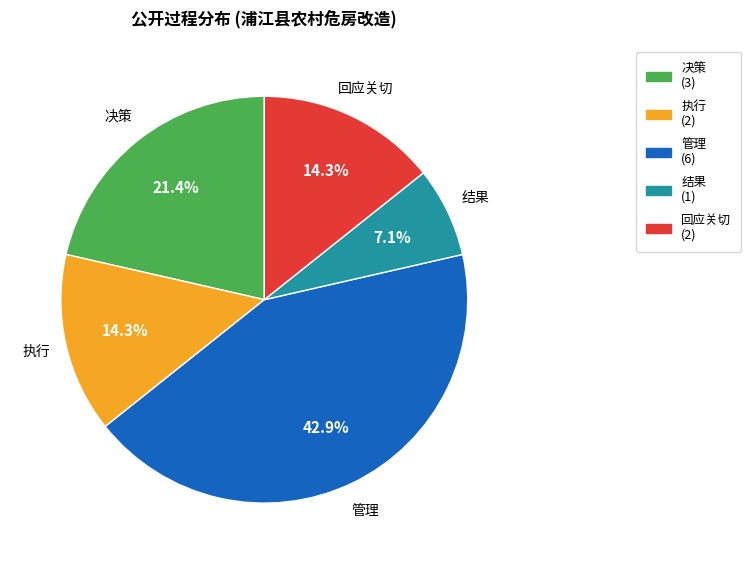

What percentage is the 结果 slice, to the nearest percent?

7%